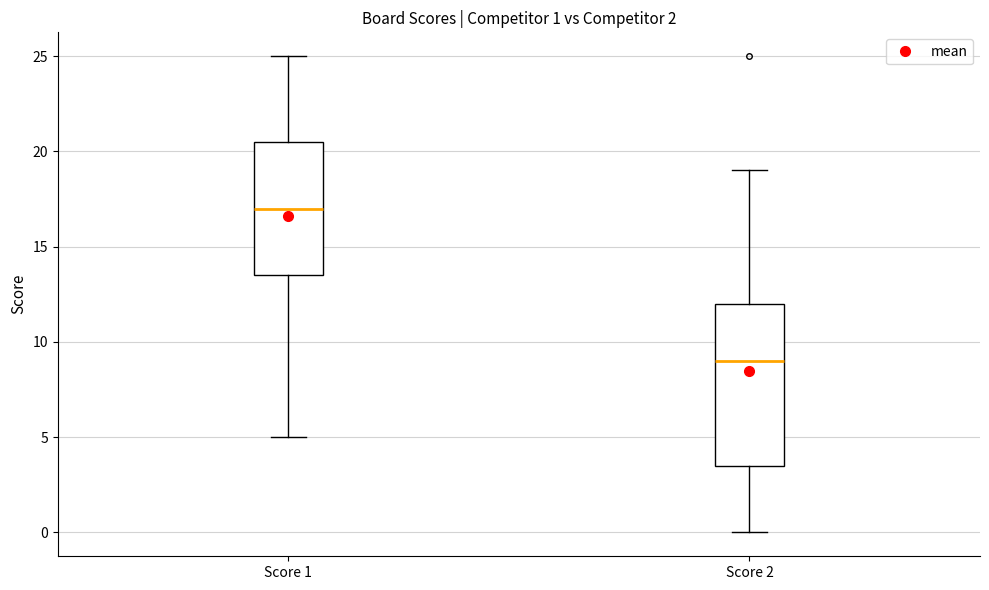

Which box's median line is the lowest?

Score 2